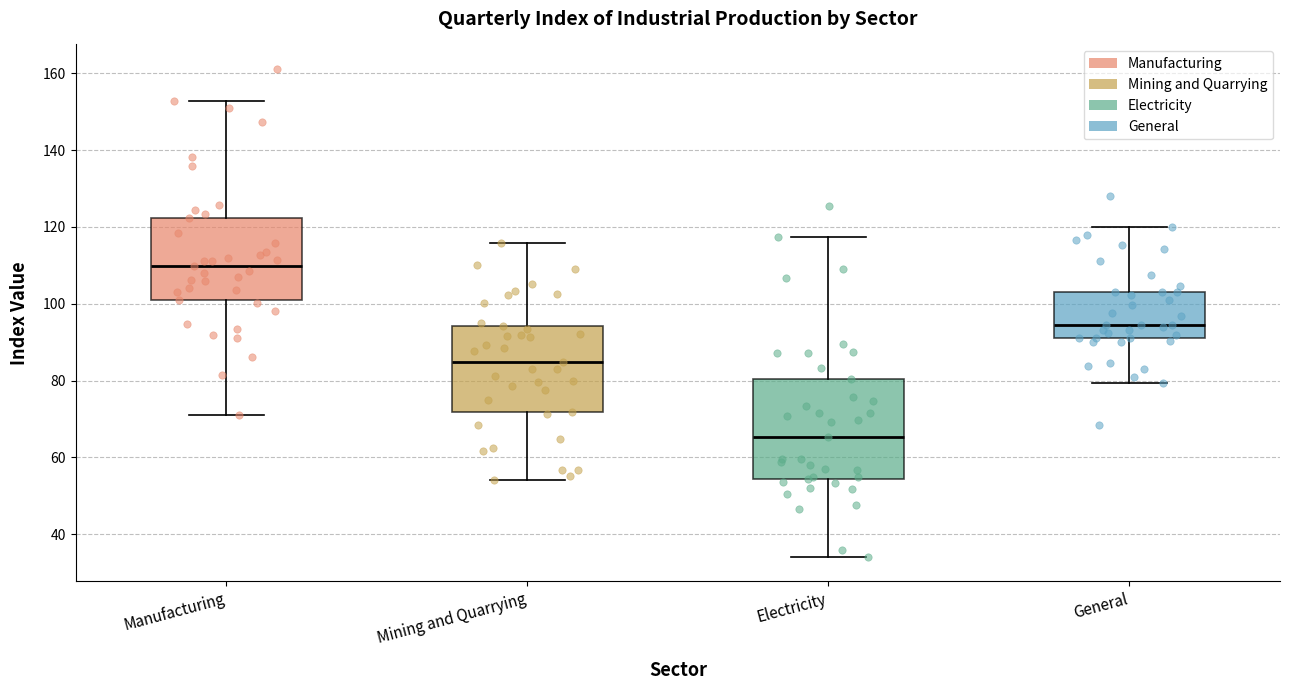

Where does the lower whisker of the box for Manufacturing end on the y-axis? The values are not printed on the chart, so give them approximately, as read against the axis.

72